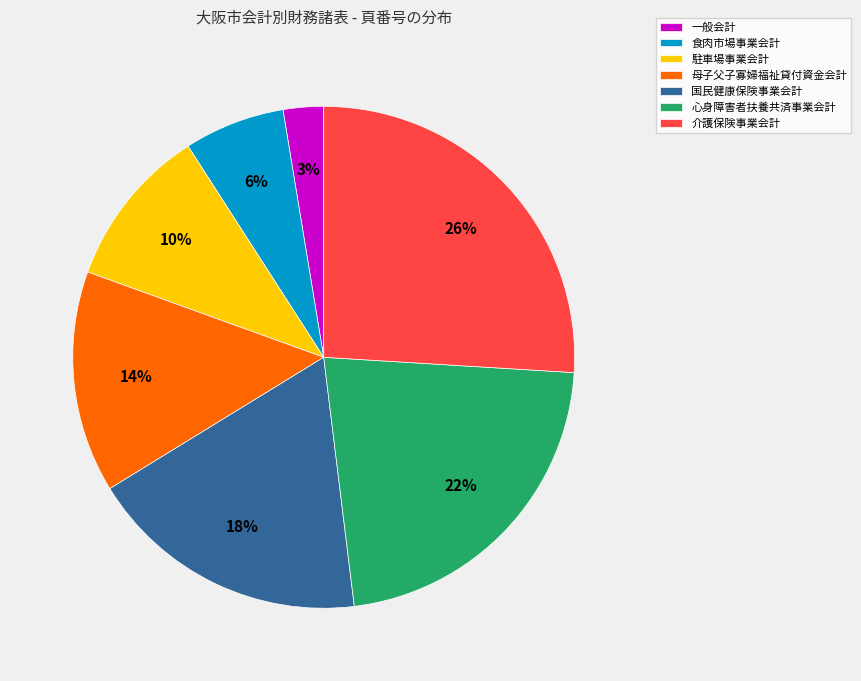

To the nearest percent, what portion does 駐車場事業会計 represent?

10%